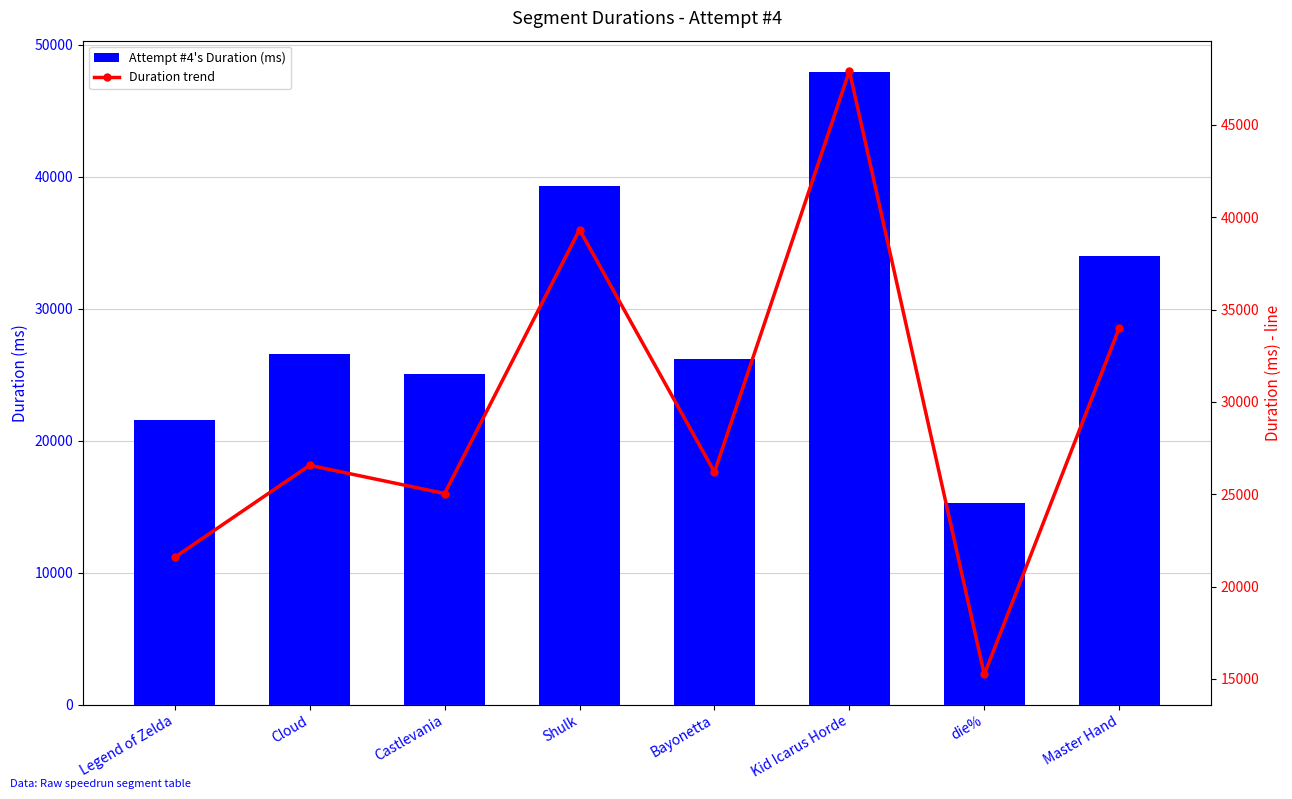

What is the sum of all Attempt #4's Duration (ms) values?

235901